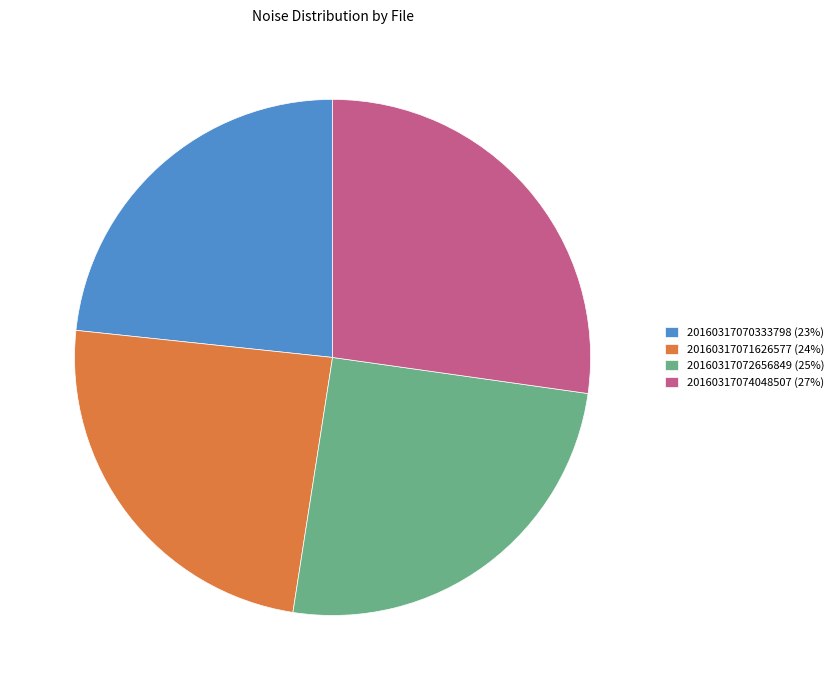

Count the number of slices in the pie.

4